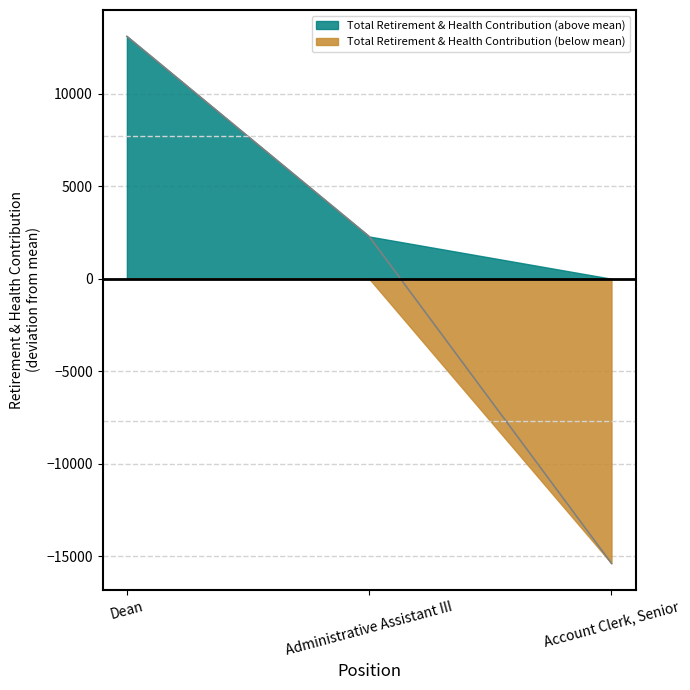

Reading left to right, extract all data points from this chart.

Dean=13108.7	Administrative Assistant III=2284.7	Account Clerk, Senior=-15393.3